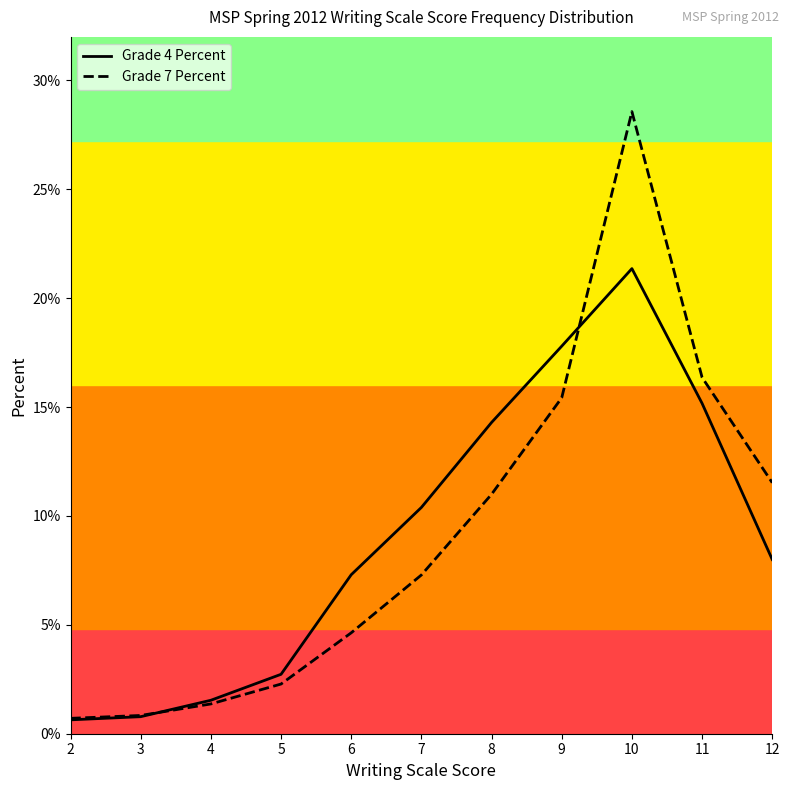

Between 8 and 9, which series saw the biggest shift?

Grade 7 Percent